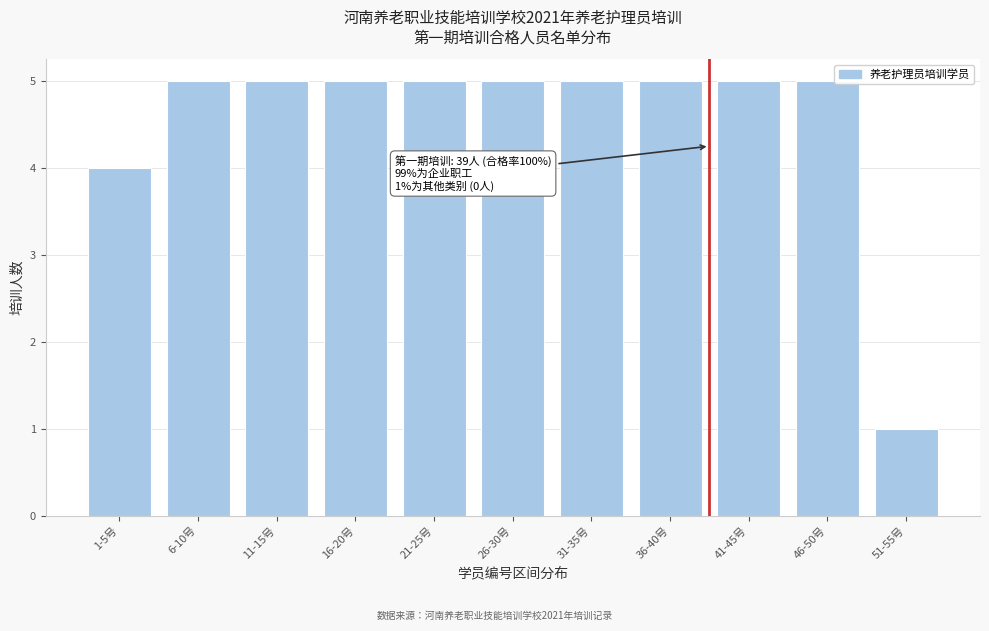

Reading left to right, extract all data points from this chart.

1-5号=4	6-10号=5	11-15号=5	16-20号=5	21-25号=5	26-30号=5	31-35号=5	36-40号=5	41-45号=5	46-50号=5	51-55号=1